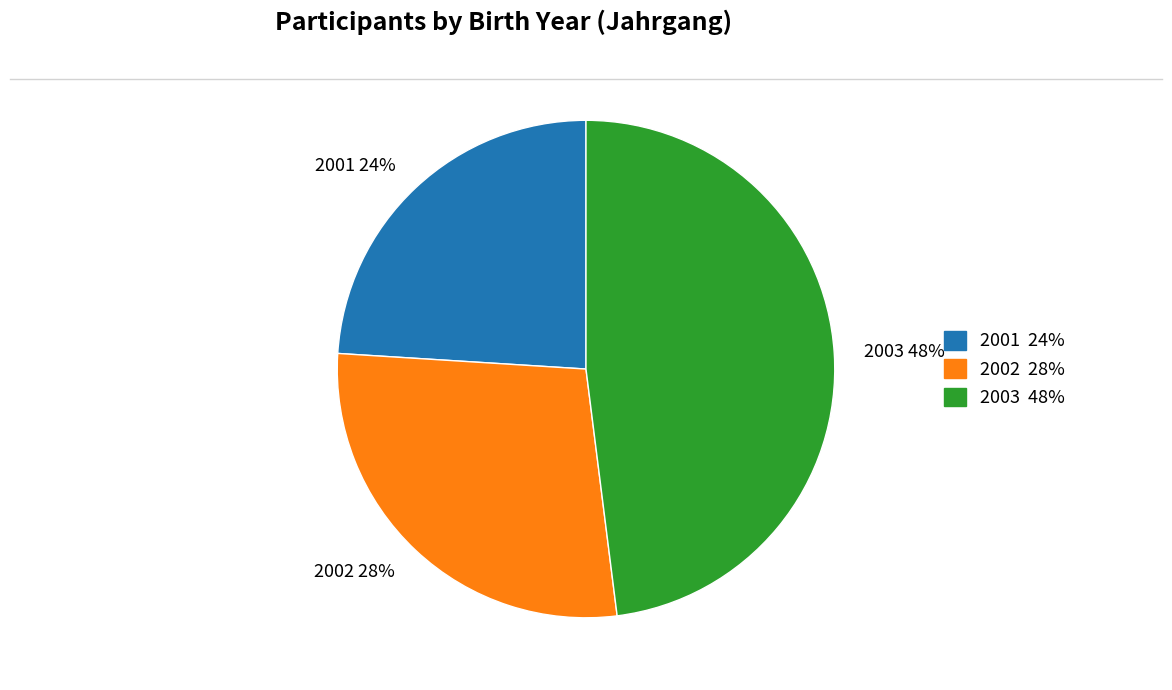

Is the sum of 2001 24% and 2003 48% greater than half?

Yes